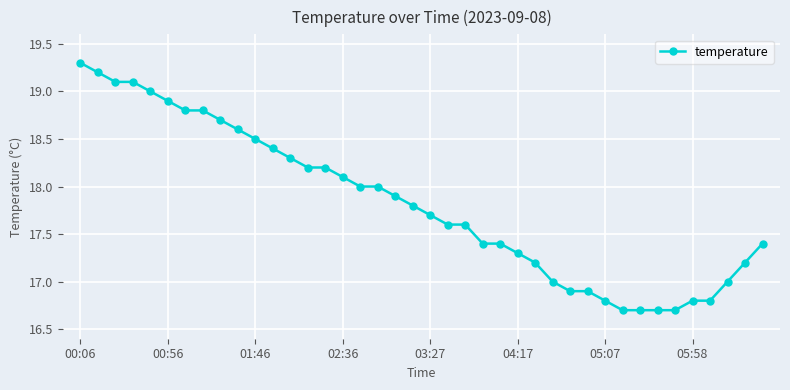

What is the difference between the maximum and second lowest values?

2.6